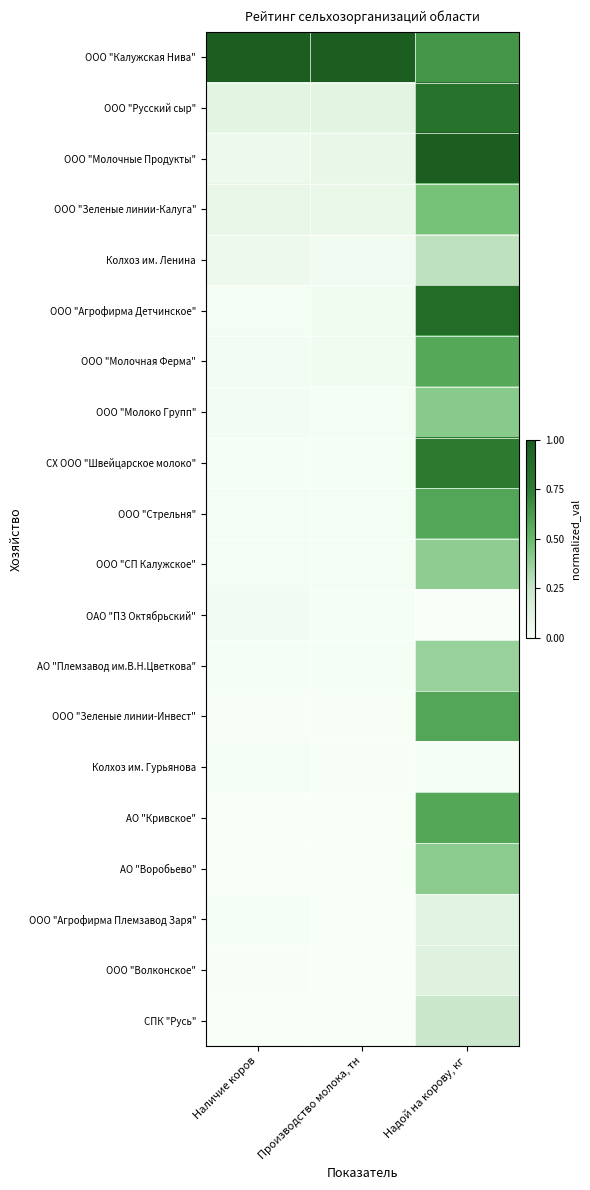

What is the maximum value shown in the chart?

1.0